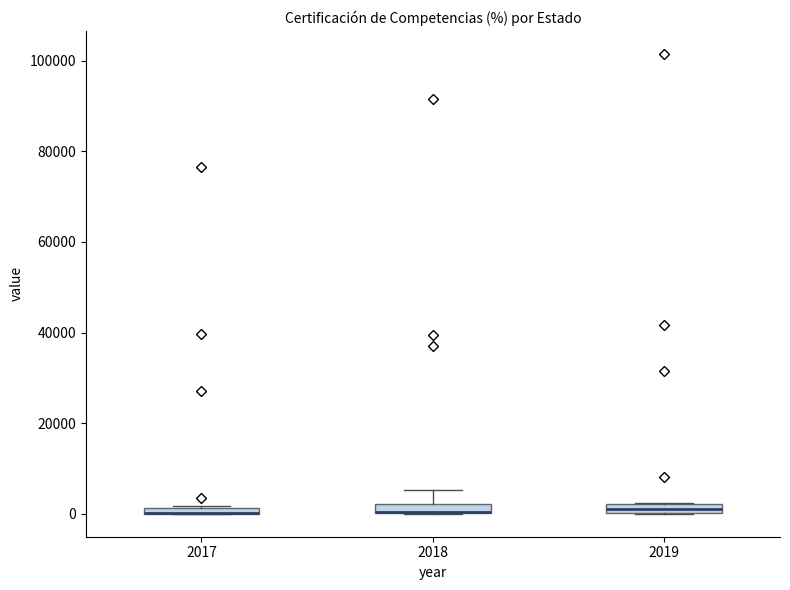

Where is the upper edge of the box at x = 2017 on the y-axis? The values are not printed on the chart, so give them approximately, as read against the axis.

2000